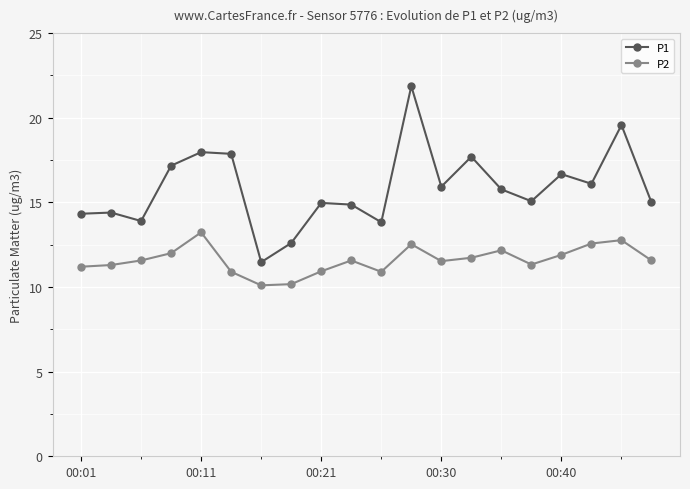

True or false: P1 and P2 cross at least once.

False